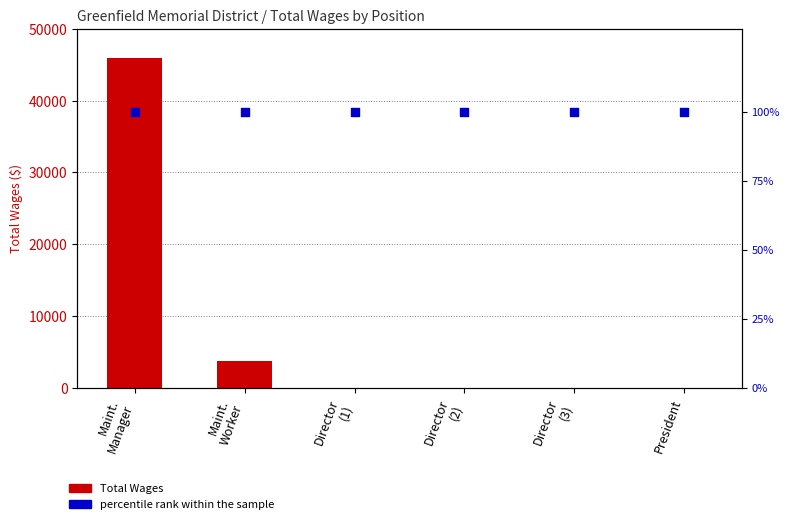

At which category is the sum across all series the highest?

Maint.
Manager